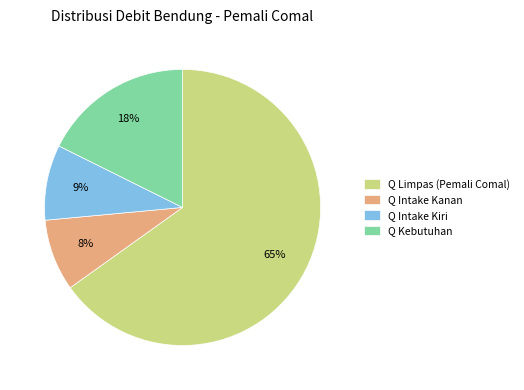

Is the sum of Q Intake Kiri and Q Limpas (Pemali Comal) greater than half?

Yes